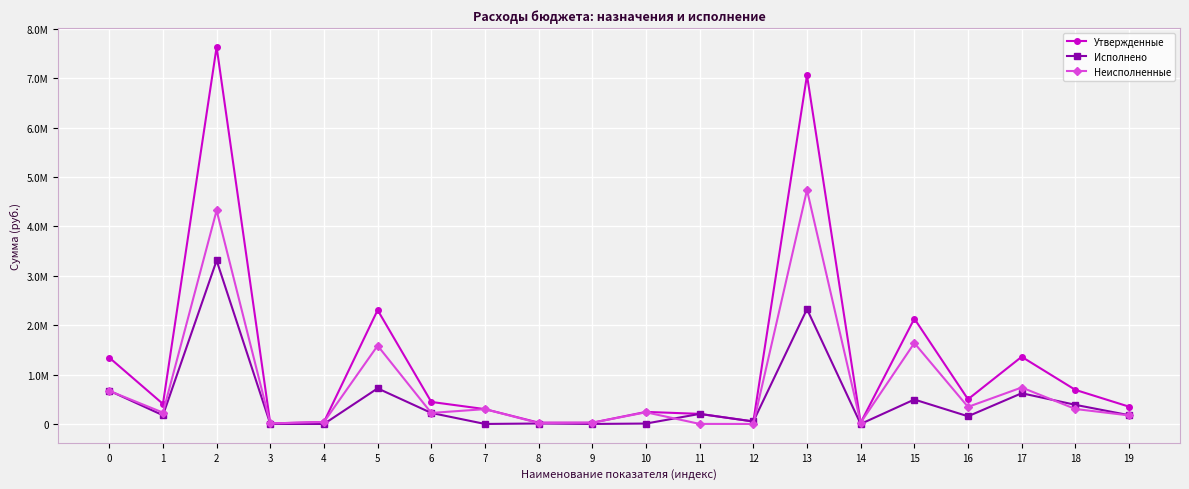

What is the difference between the highest and lowest values at 3?

9770.0